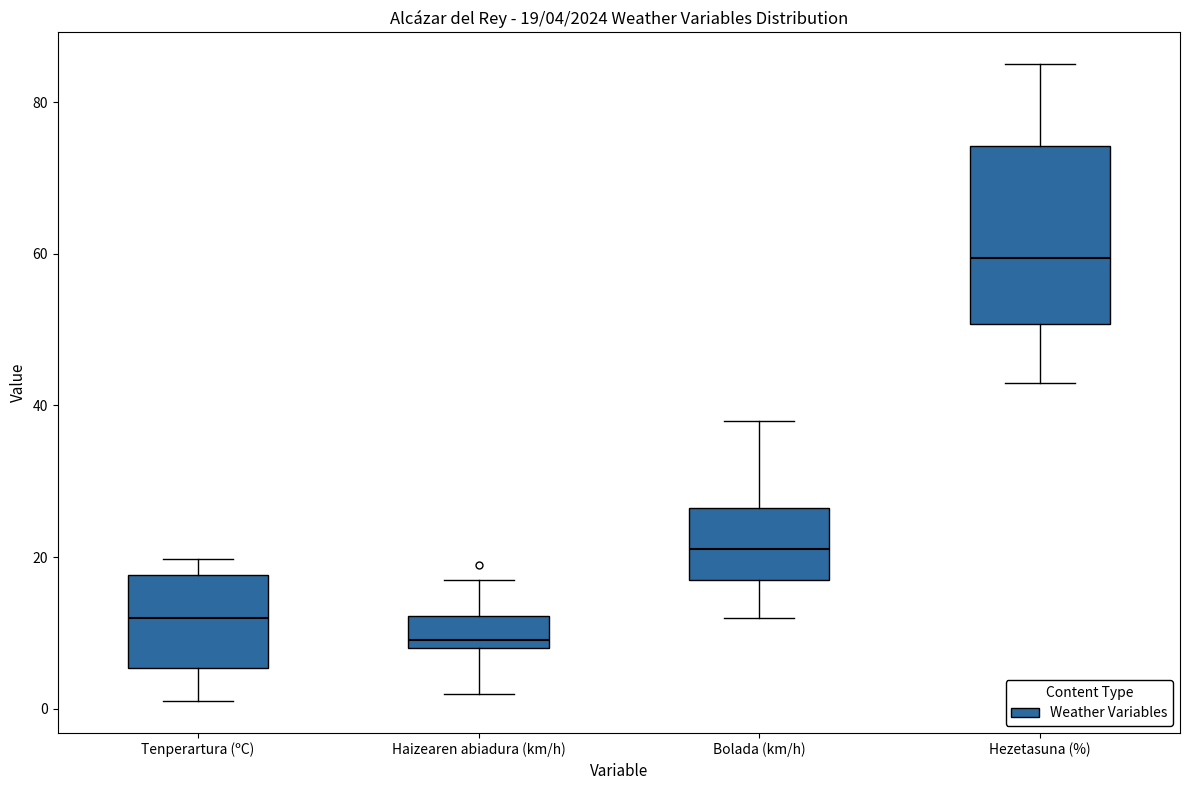

Which box has the lowest median line?

Haizearen abiadura (km/h)